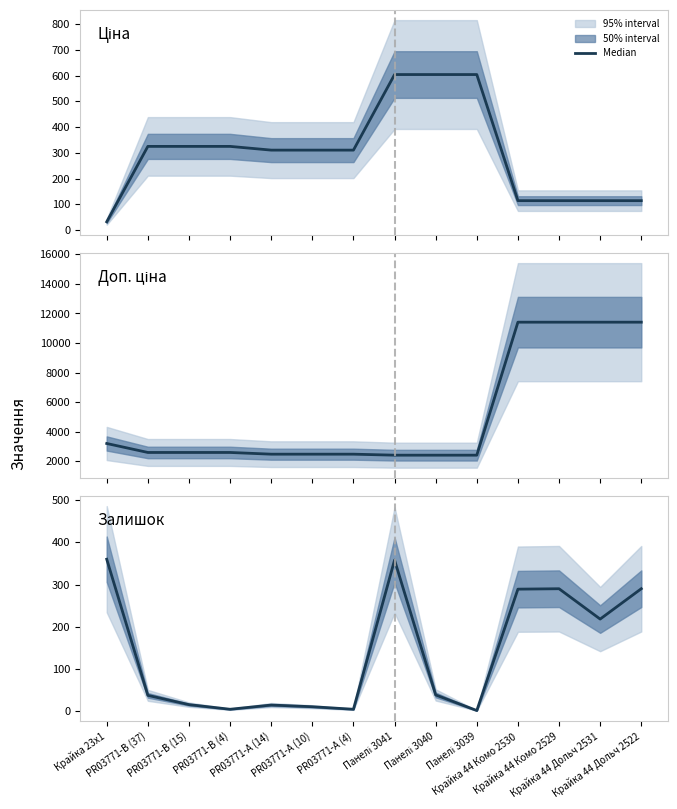

Rank the categories by Залишок value from lowest to highest.

Панелі 3039, PR03771-B (4), PR03771-А (4), PR03771-А (10), PR03771-А (14), PR03771-B (15), PR03771-B (37), Панелі 3040, Крайка 44 Дольч 2531, Крайка 44 Комо 2530, Крайка 44 Комо 2529, Крайка 44 Дольч 2522, Панелі 3041, Крайка 23x1